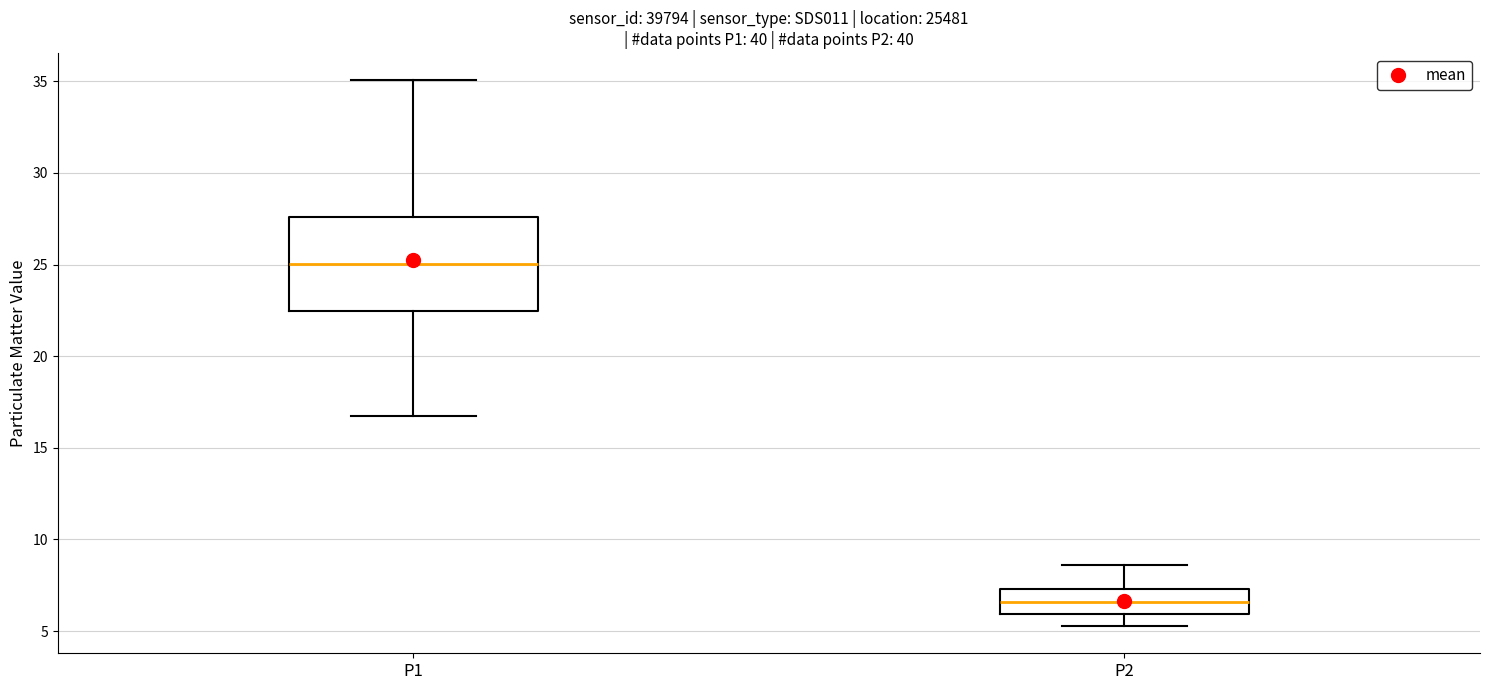

Comparing the boxes themselves (not the whiskers), which one is the tallest?

P1